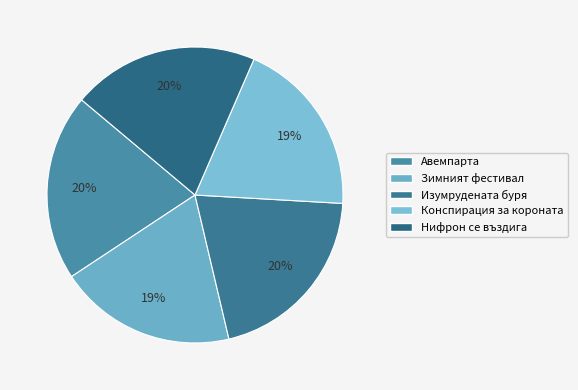

How many slices are in this pie chart?

5